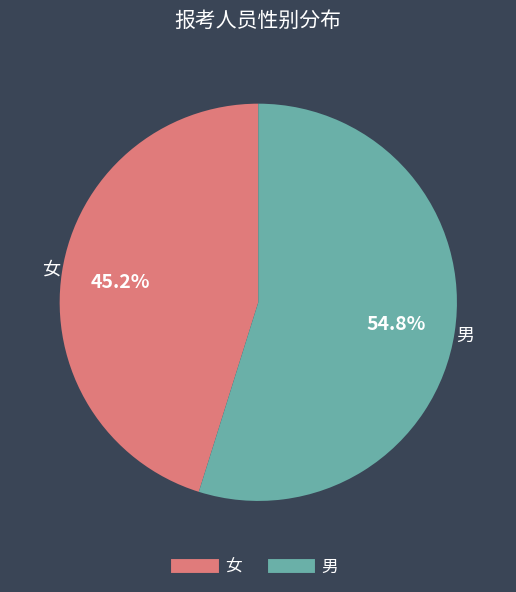

Which slice is the largest?

男